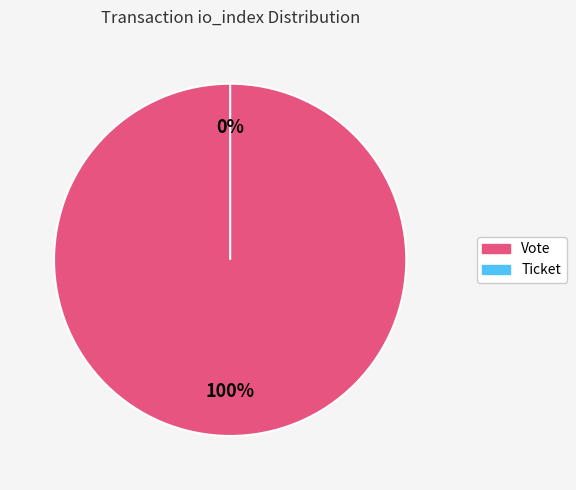

What is the smallest slice in the pie chart?

Ticket